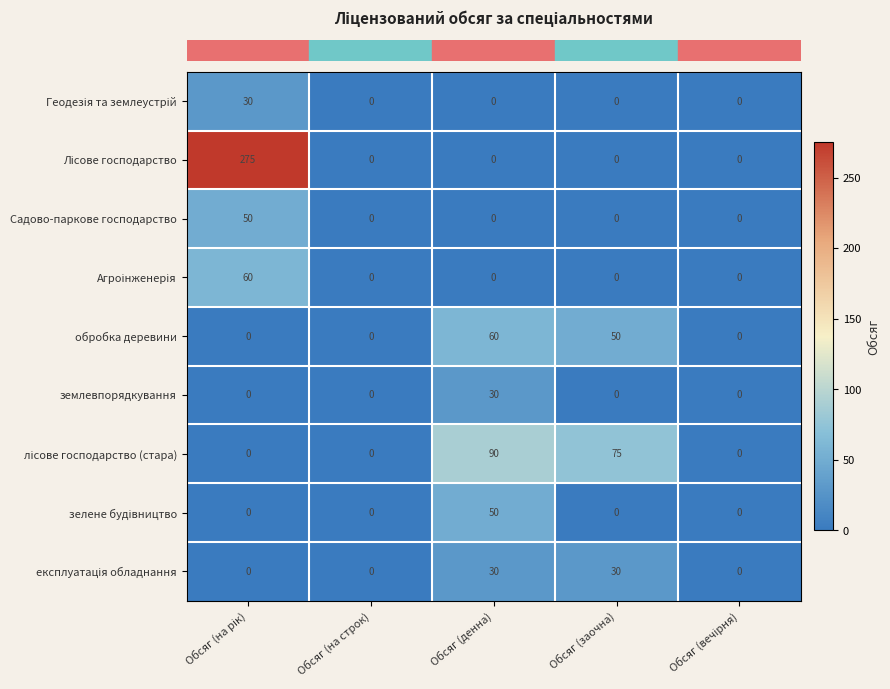

The обробка деревини series shows 50 at Обсяг (заочна). True or false?

True